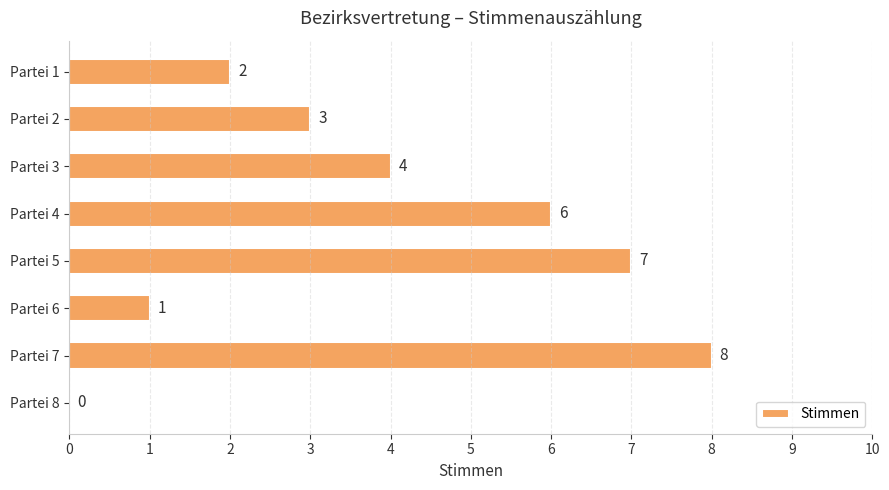

Are the bars grouped side by side (vs. stacked)?

No